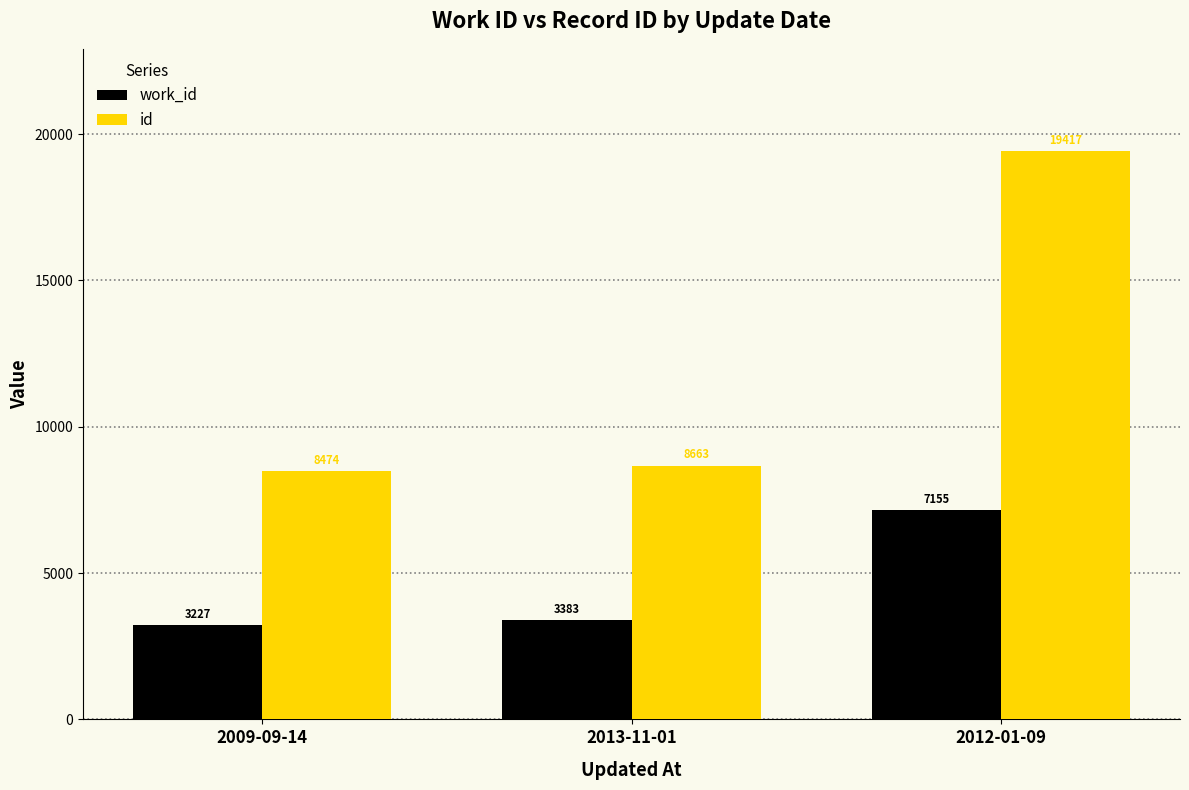

Rank the series by their average value, from highest to lowest.

id, work_id